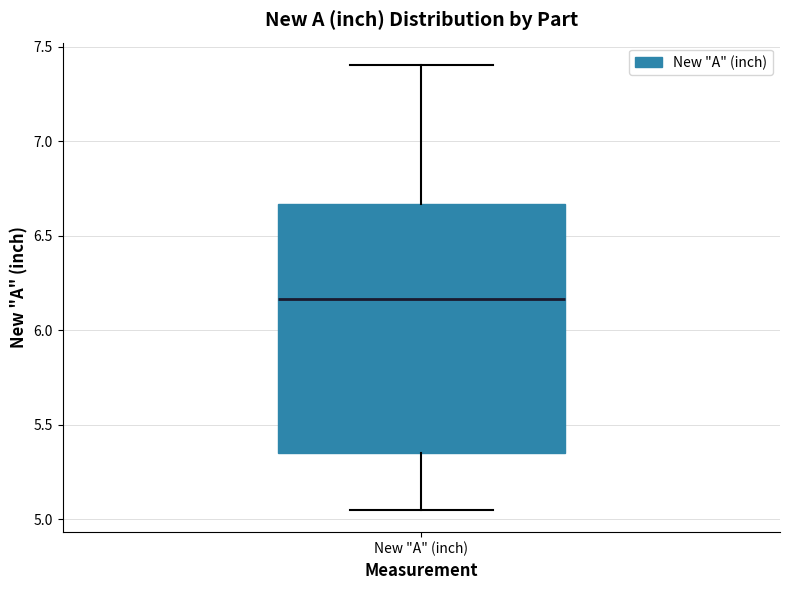

Transcribe this box plot: give where the median line is, the range the box spans, and where the two whiskers end, as read against the y-axis. The values are not printed on the chart, so give them approximately, as read against the axis.

median 6.15, box 5.35 to 6.65, whiskers 5.05 to 7.40